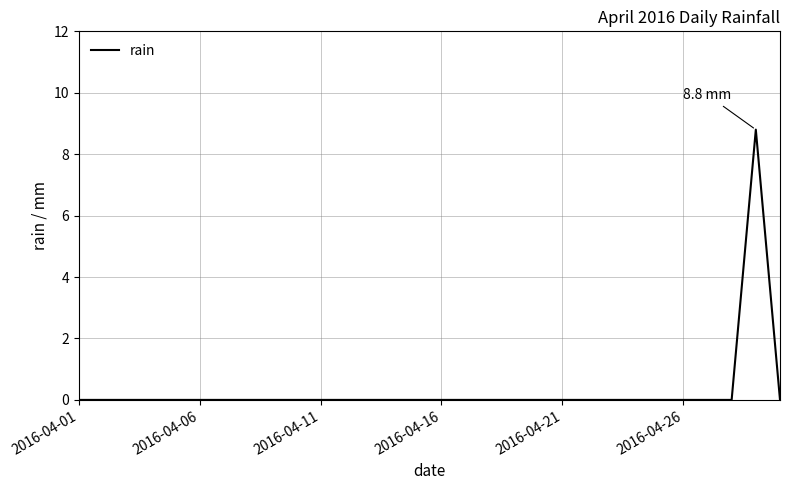

How many values are between 0 and 1?

29